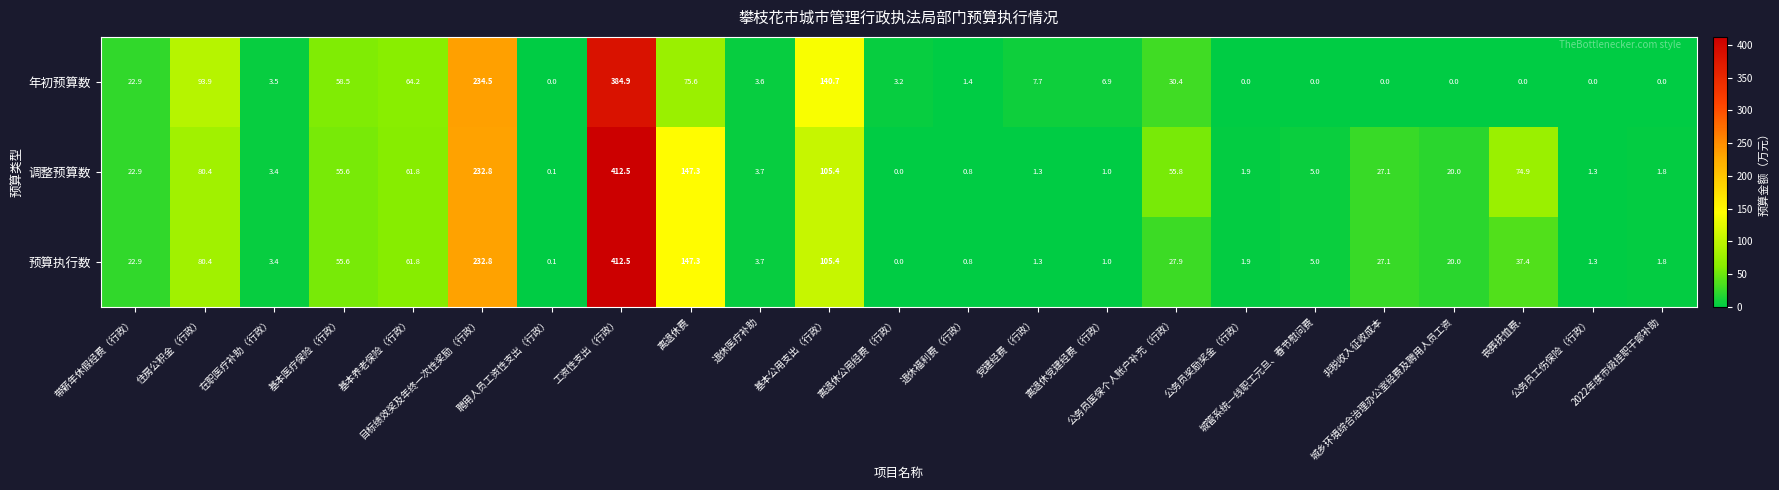

What is the difference between the maximum and minimum values in the 年初预算数 series?

384.9